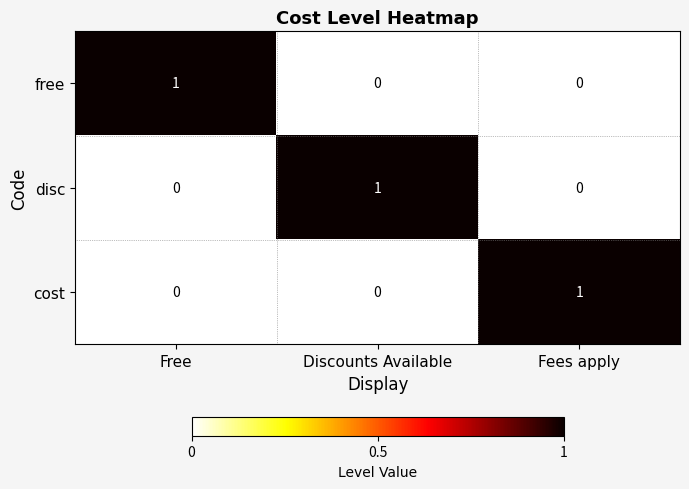

At how many categories does at least one series exceed 0?

3